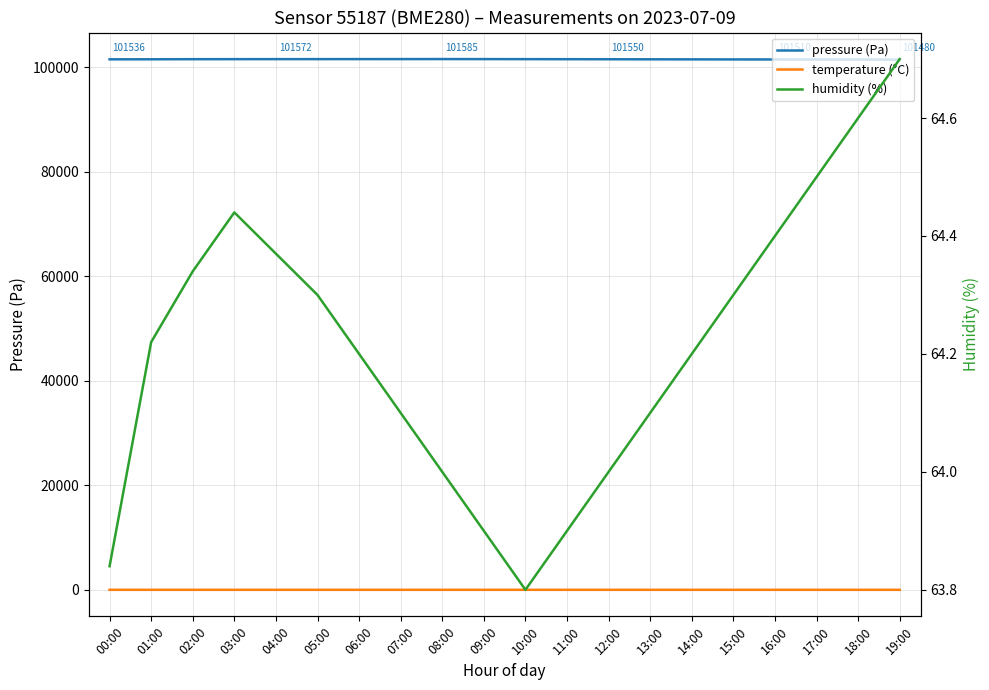

At which label does humidity (%) reach its peak?

19:00